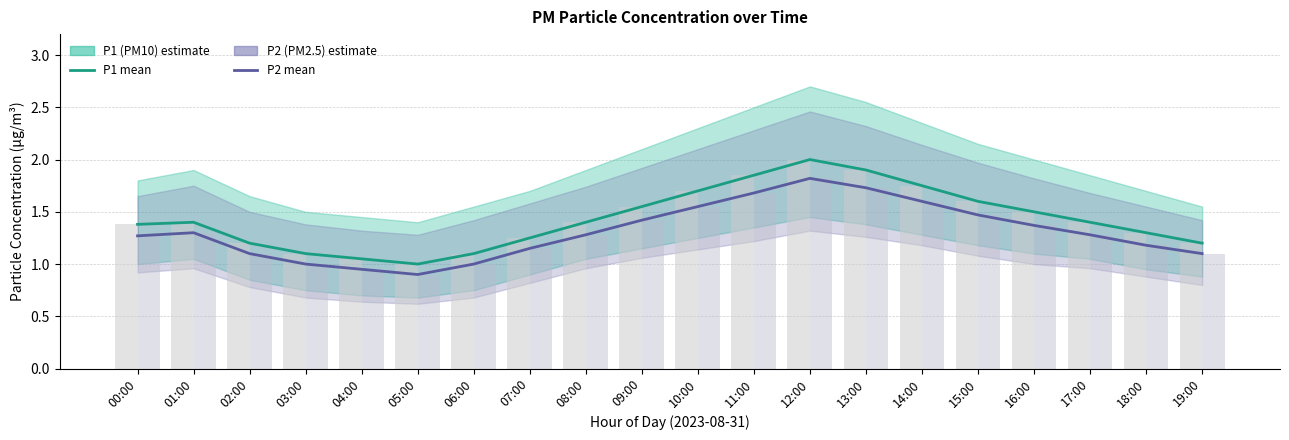

What is the label of the 4th bar from the right?

16:00